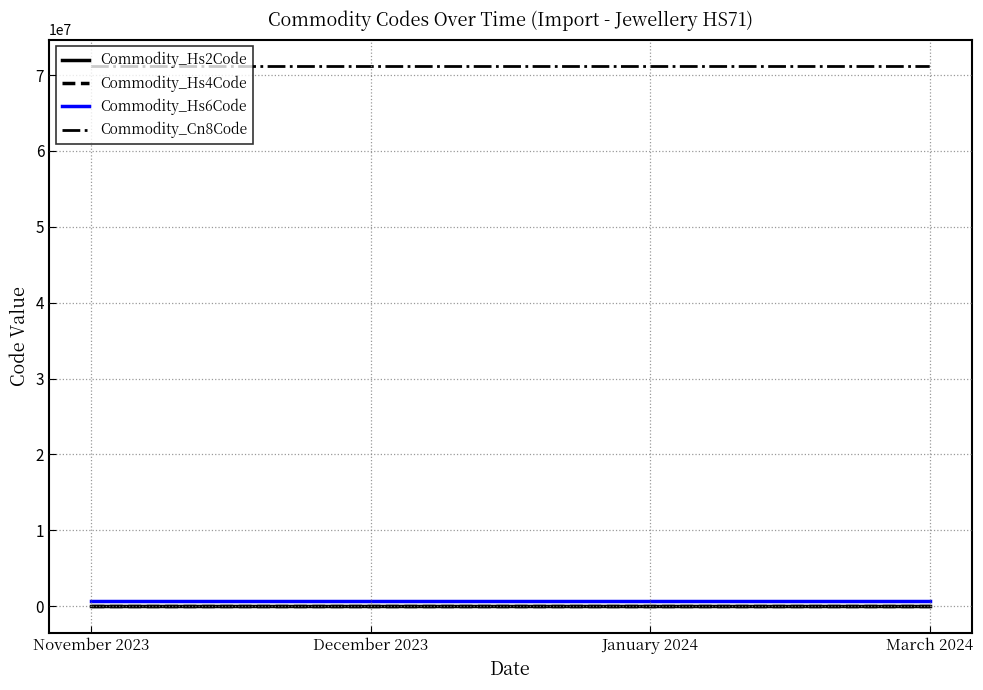

Does the chart display data point markers on the line(s)?

No